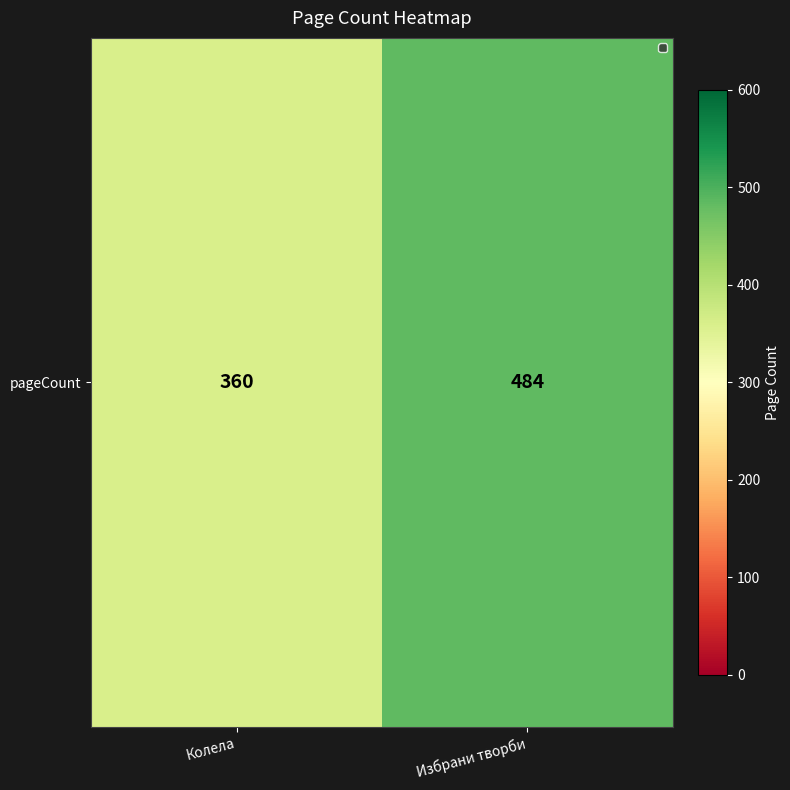

What is the difference between the values at Колела and Избрани творби?

124